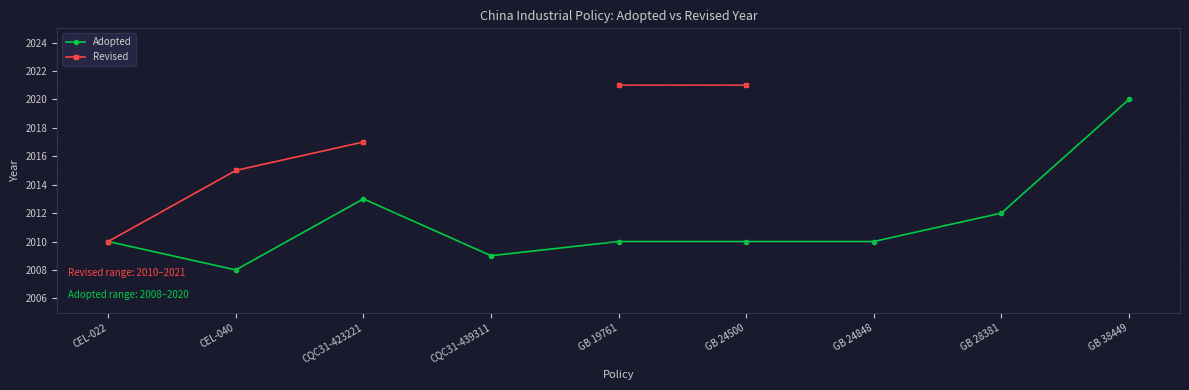

At which label does Adopted reach its minimum?

CEL-040